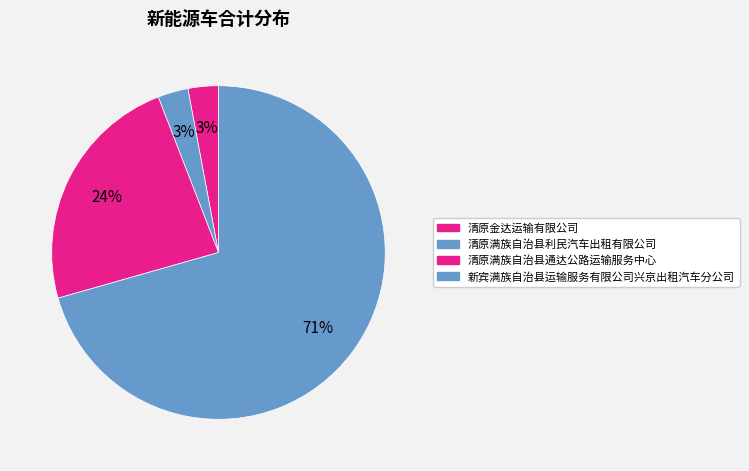

What portion of the pie excludes 清原满族自治县利民汽车出租有限公司?

97.1%